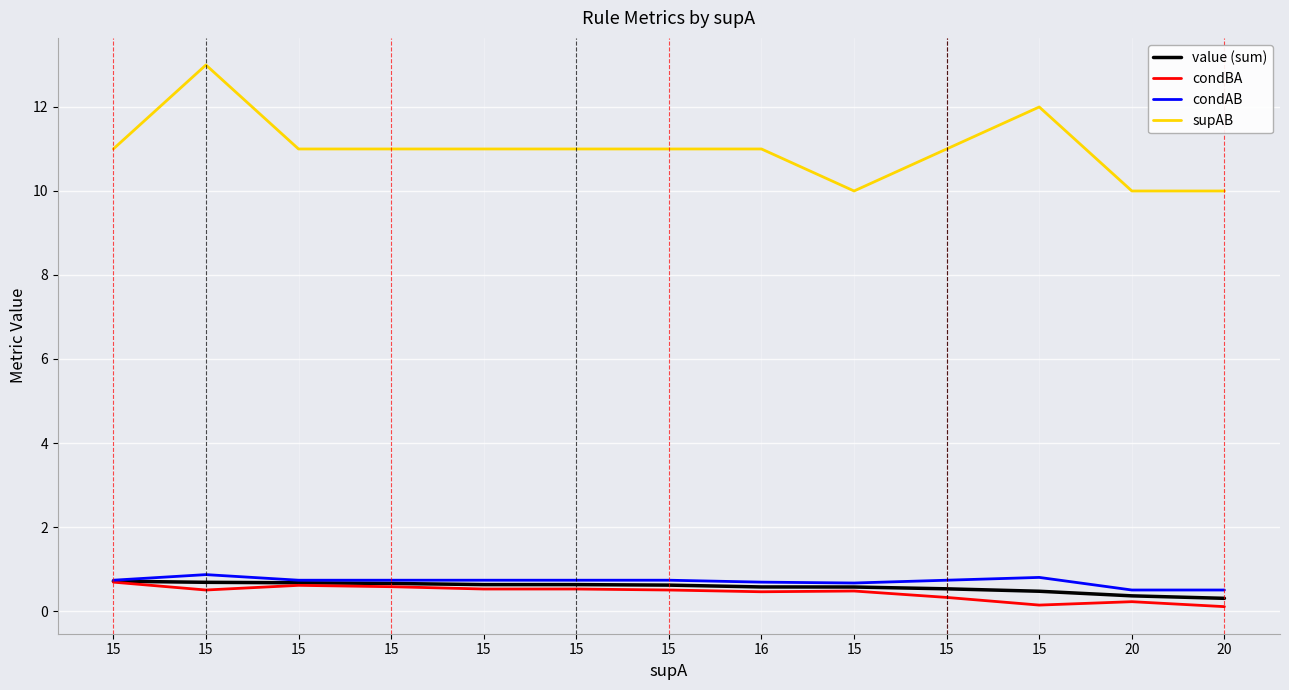

True or false: supAB has a value of 14.2 at 20.

False